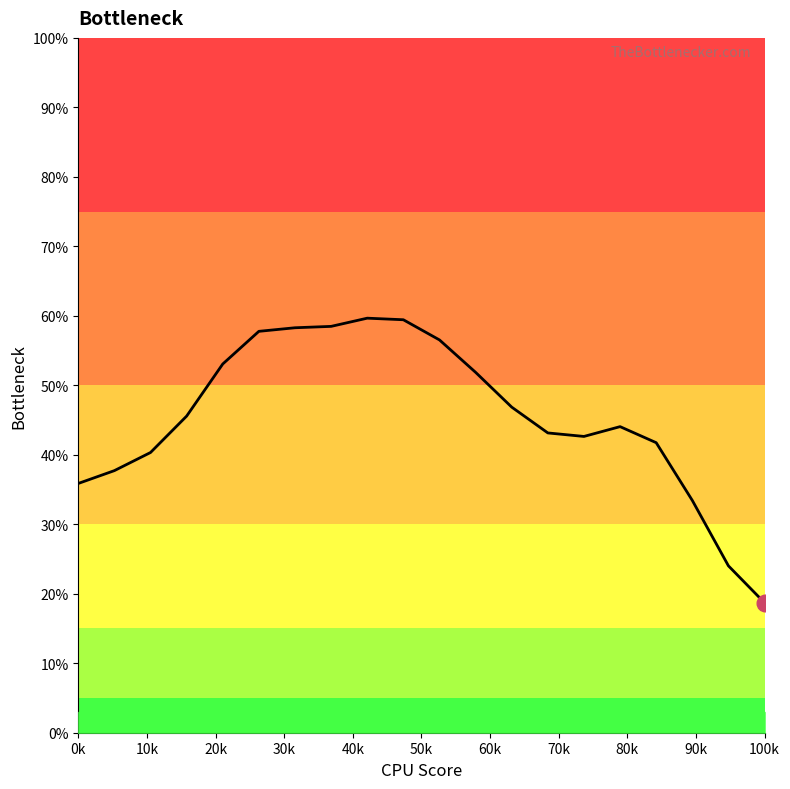

What is the minimum value shown in the chart?

18.7